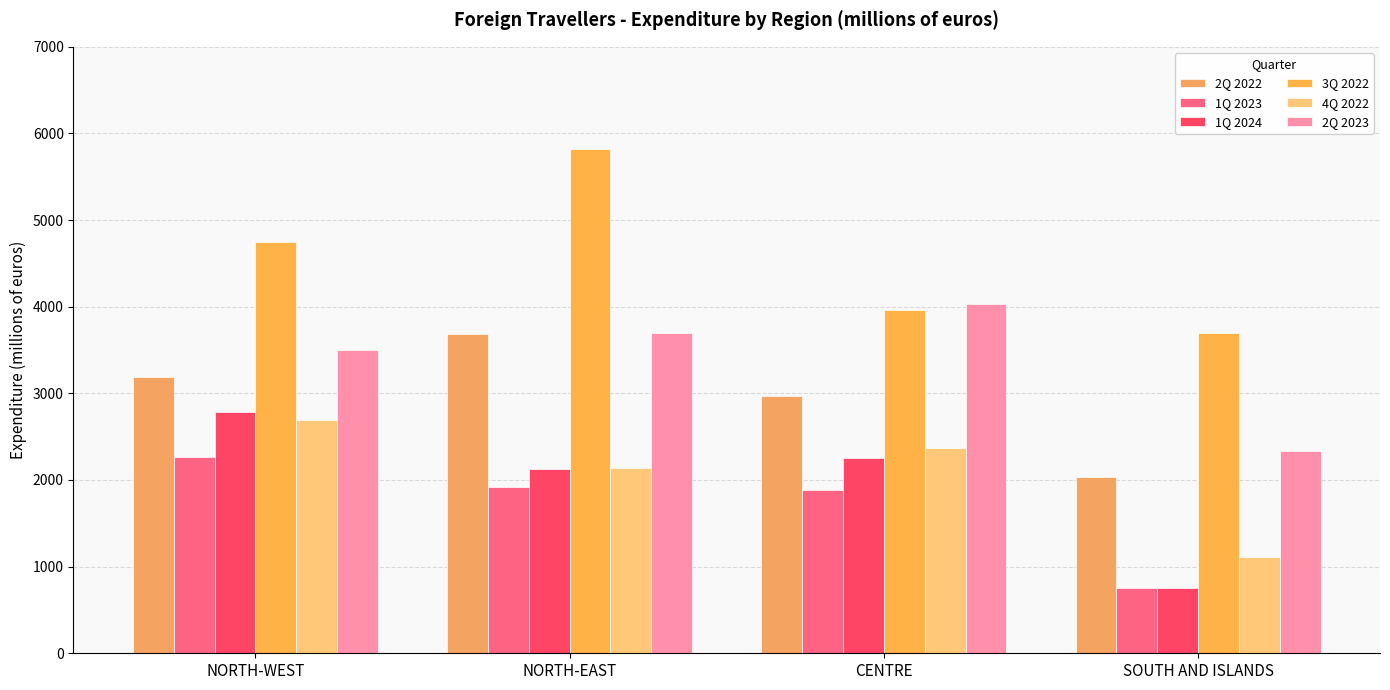

Is the value of 1Q 2023 at SOUTH AND ISLANDS greater than the value of 2Q 2022 at NORTH-WEST?

No